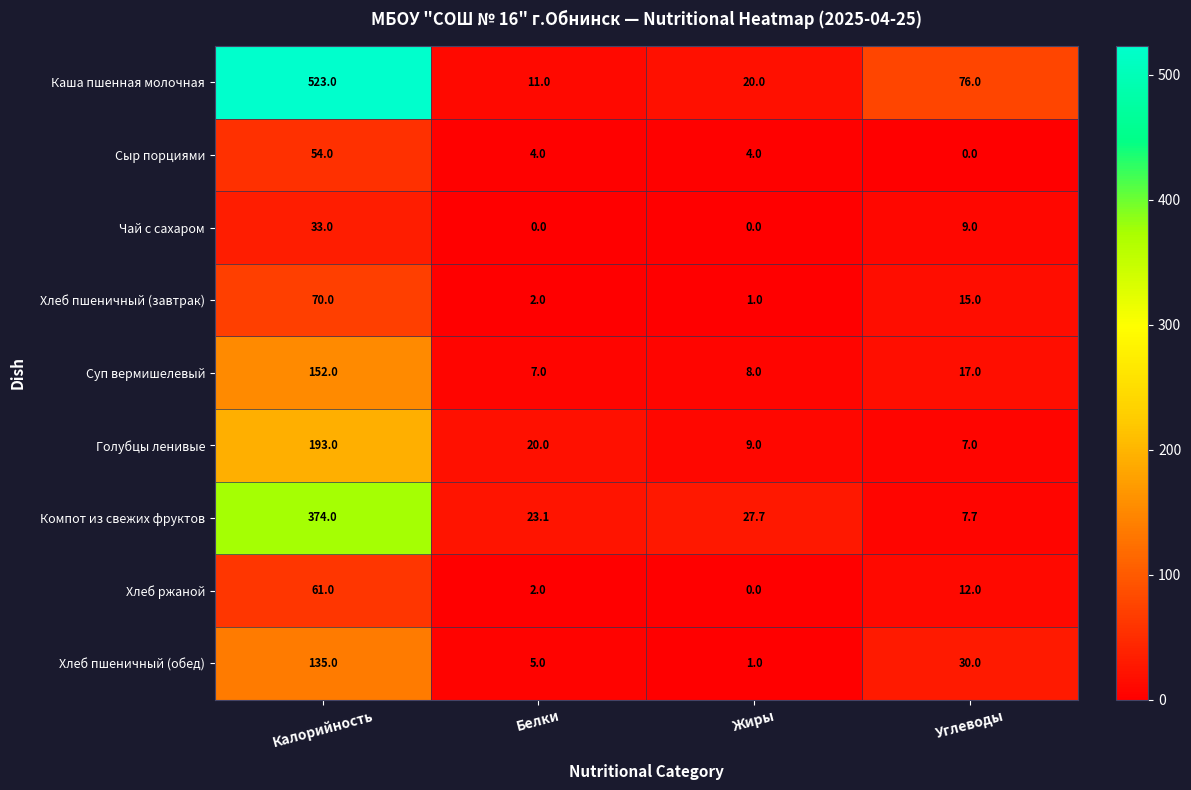

The value of Хлеб пшеничный (обед) at Калорийность is 135.0. True or false?

True